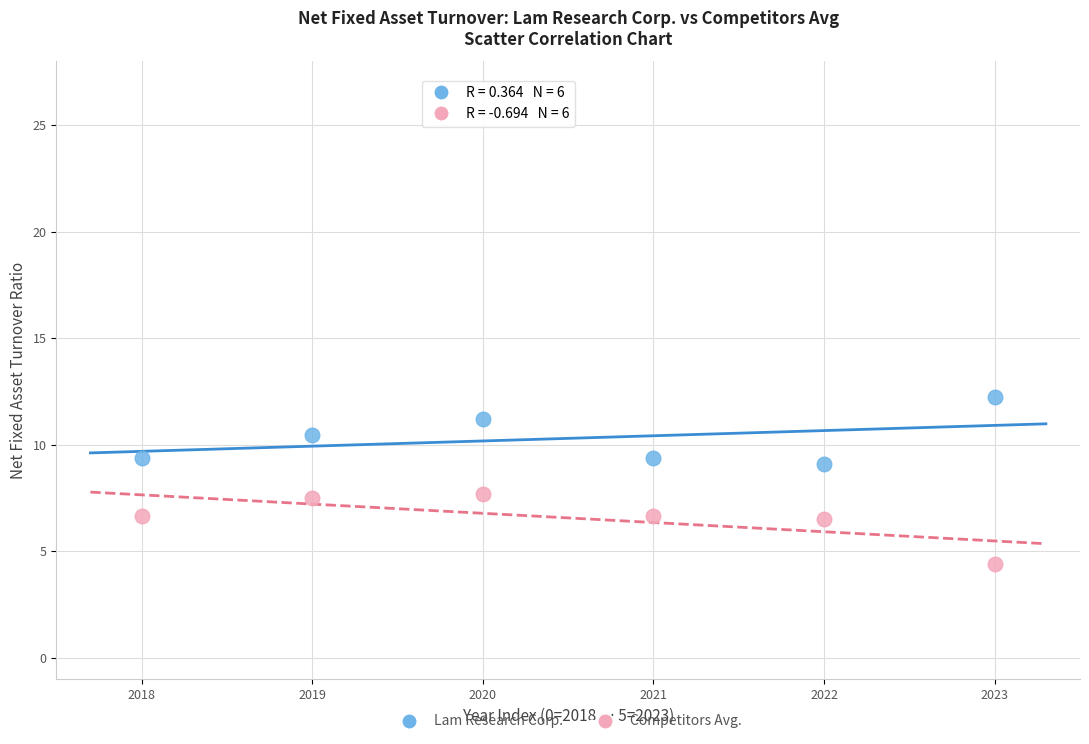

Which series reaches the maximum Y coordinate?

Lam Research Corp.